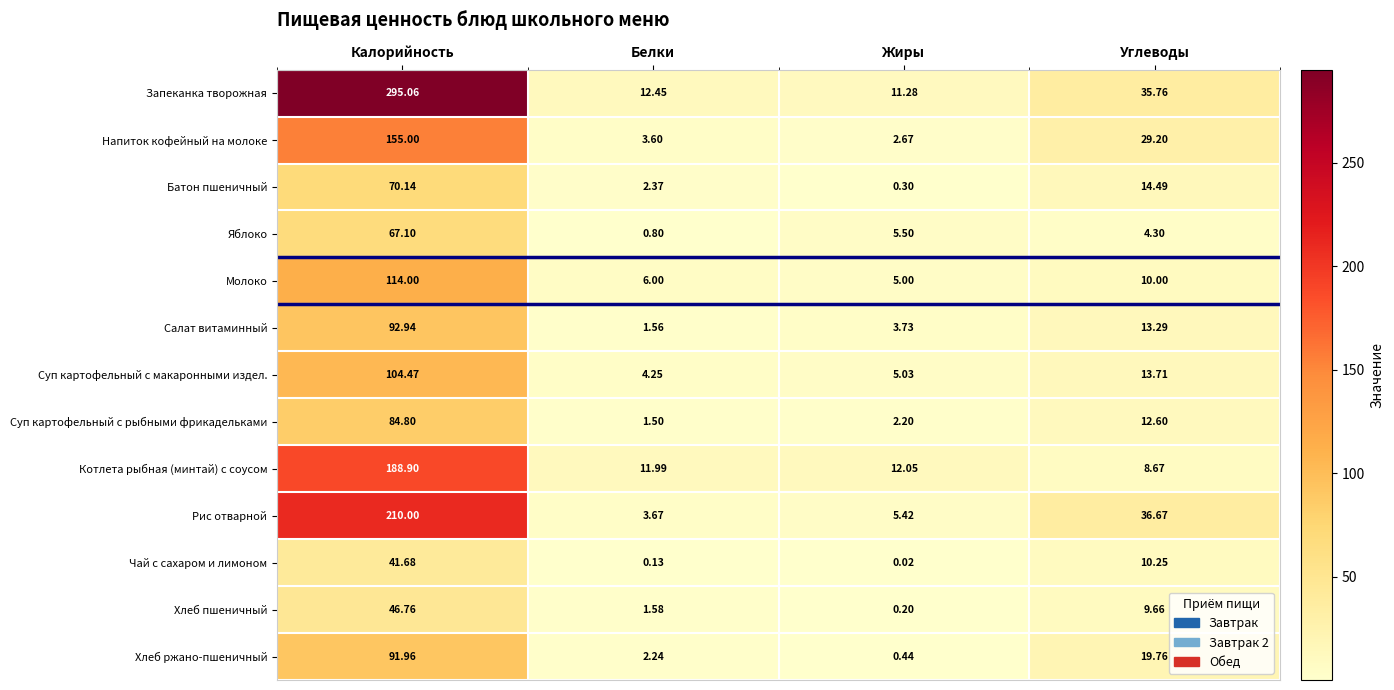

At Белки, list the series in order from largest to smallest.

Запеканка творожная, Котлета рыбная (минтай) с соусом, Молоко, Суп картофельный с макаронными издел., Рис отварной, Напиток кофейный на молоке, Батон пшеничный, Хлеб ржано-пшеничный, Хлеб пшеничный, Салат витаминный, Суп картофельный с рыбными фрикадельками, Яблоко, Чай с сахаром и лимоном